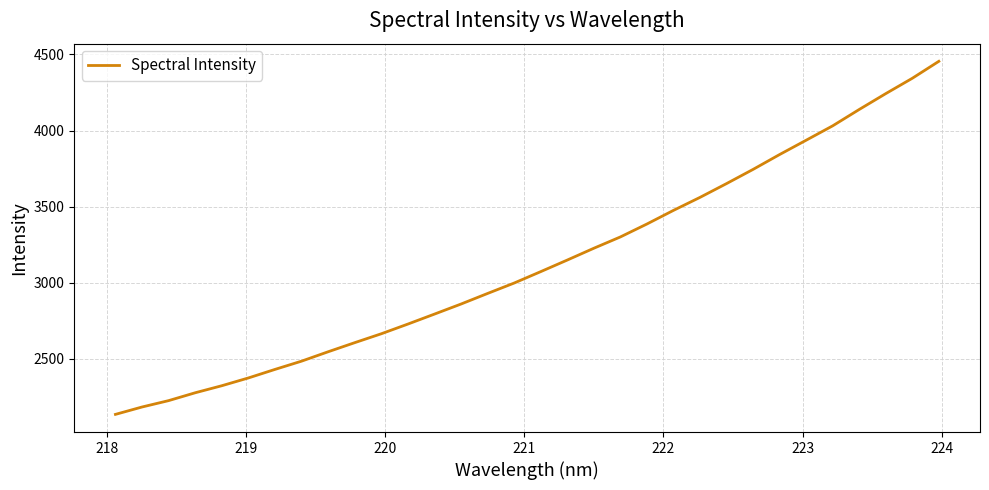

What is the minimum value shown in the chart?

2133.9